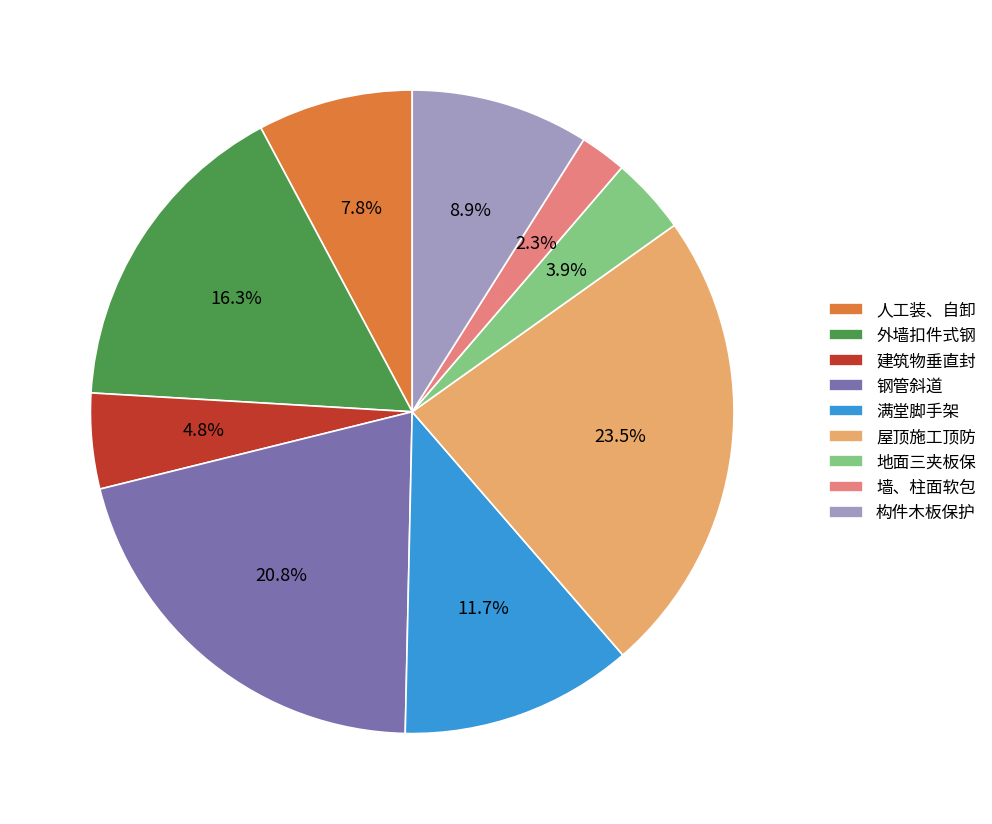

Which slice is the largest?

屋顶施工顶防